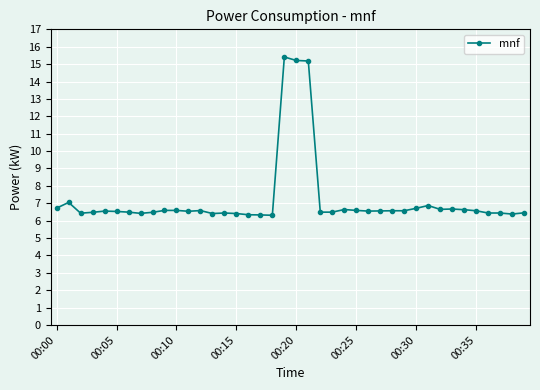

What is the maximum value shown in the chart?

15.4